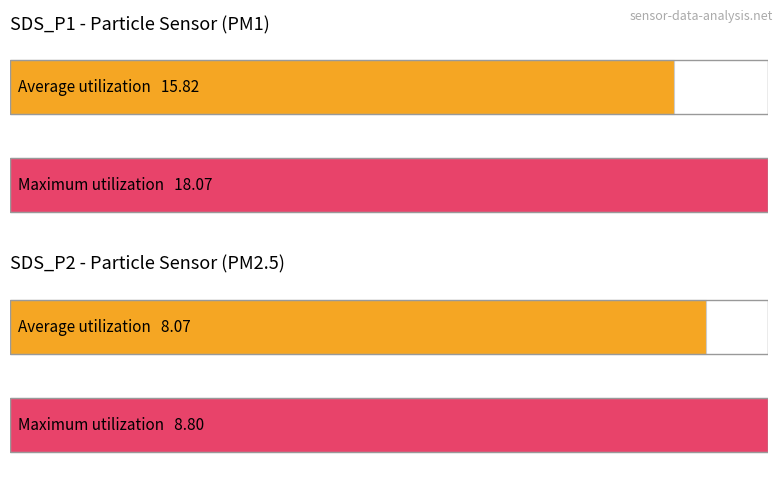

What are all the series names shown in the legend?

SDS_P1, SDS_P2